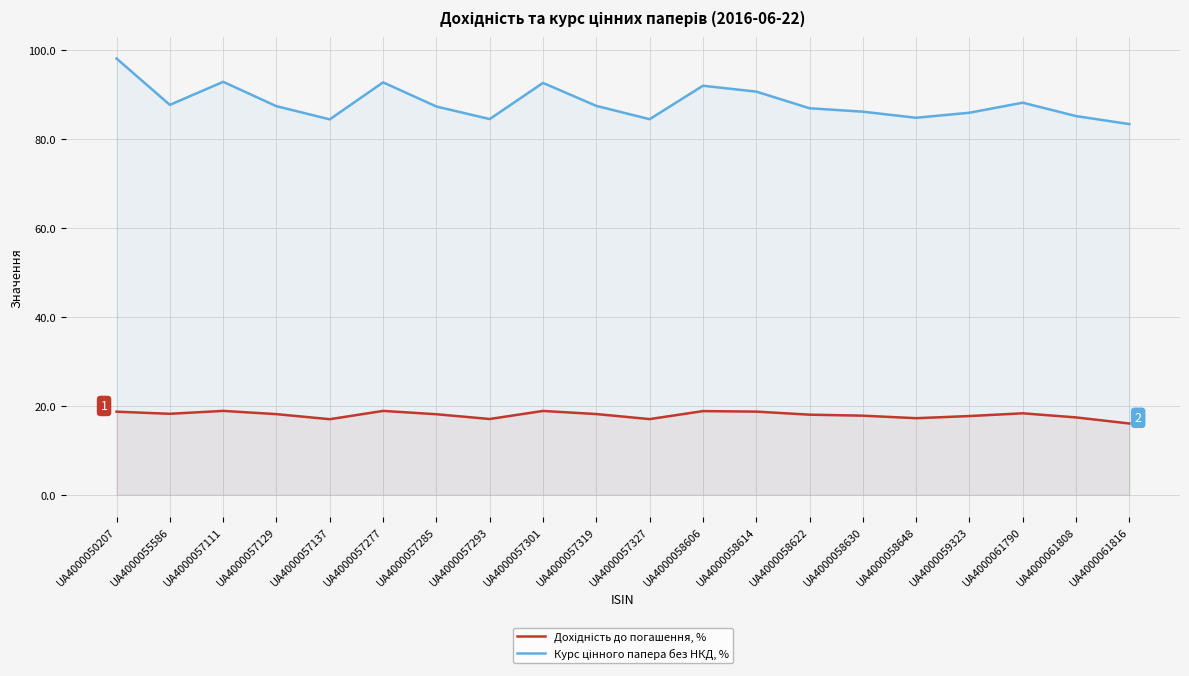

What is the difference between the highest and lowest values at UA4000061808?

67.8